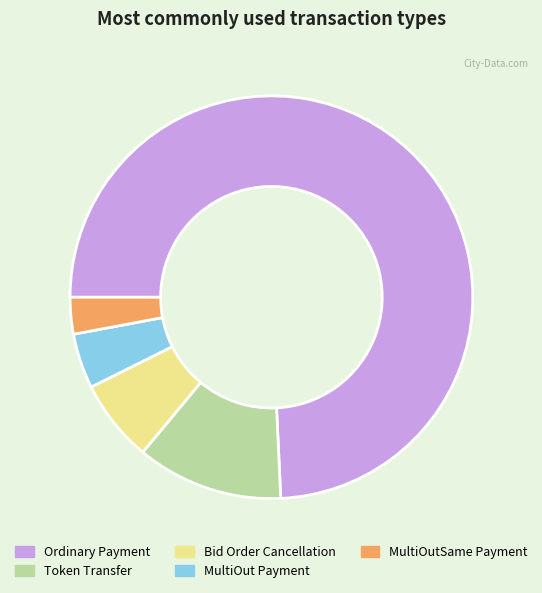

Combined, do MultiOutSame Payment and MultiOut Payment account for over 50%?

No